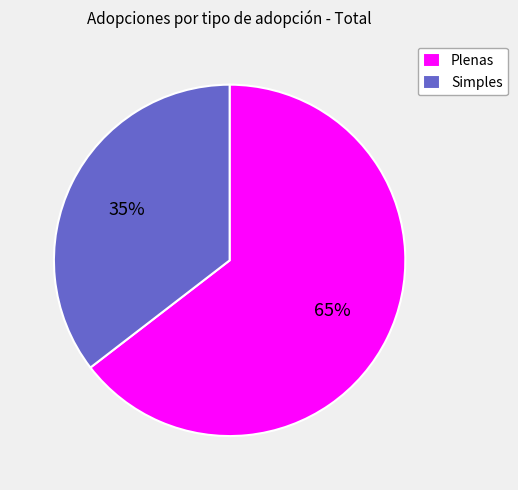

To the nearest percent, what portion does Simples represent?

35%